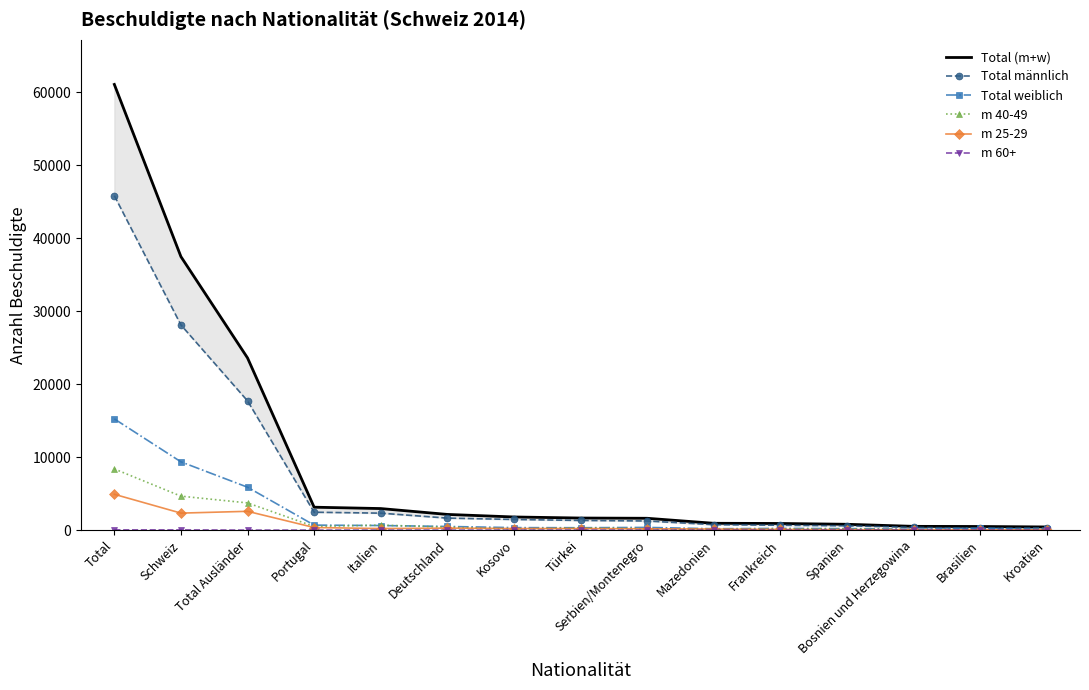

How many lines are shown in the chart?

6